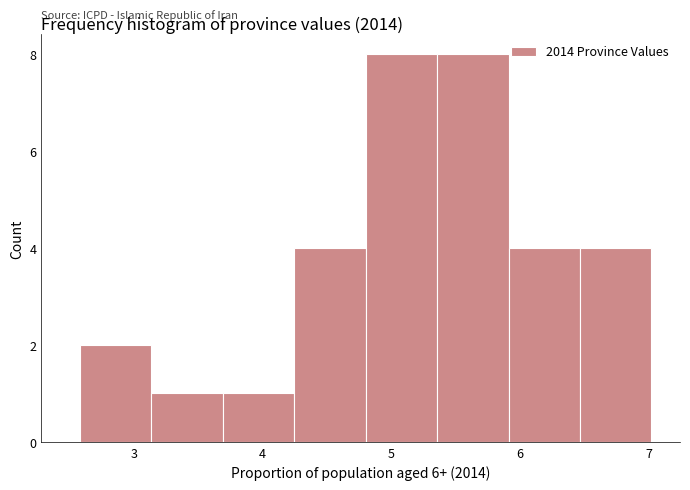

Reading left to right, transcribe this chart: for each bar, give the range it covers on the x-axis and its height. Neither the bar edges nor the heights are printed on the chart, so give them approximately, as read against the axes.

2.6 to 3.1: 2
3.1 to 3.7: 1
3.7 to 4.2: 1
4.2 to 4.8: 4
4.8 to 5.4: 8
5.4 to 5.9: 8
5.9 to 6.5: 4
6.5 to 7.0: 4